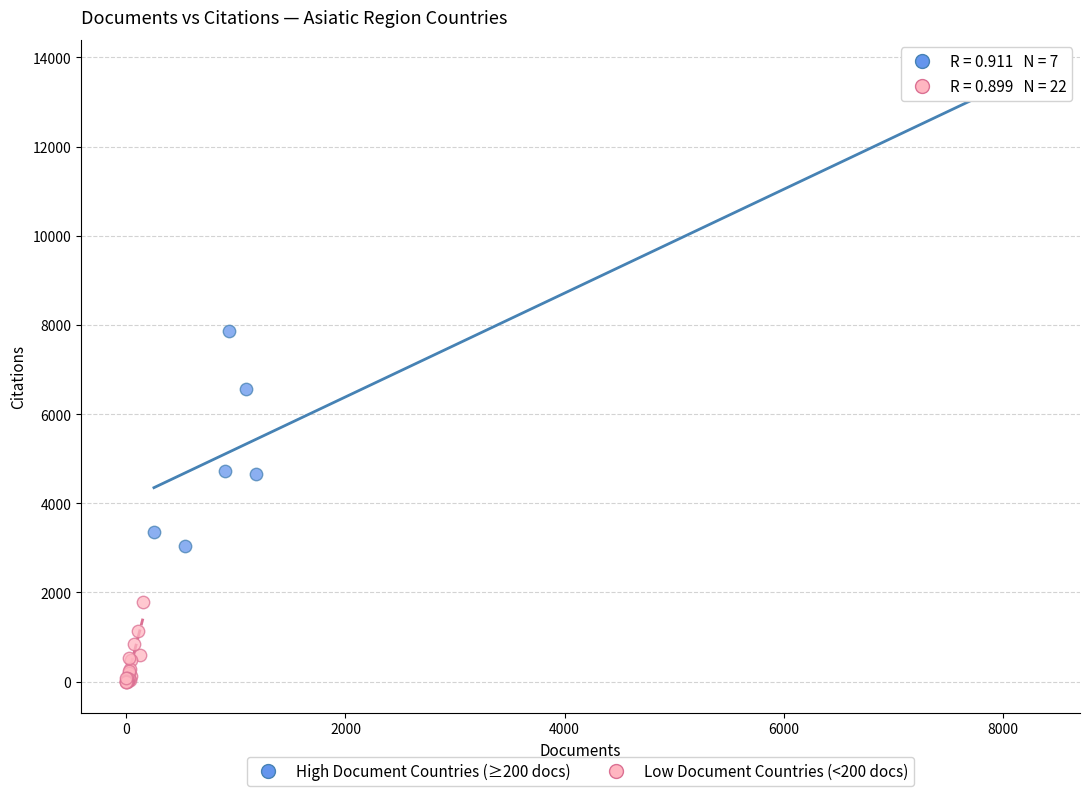

What are all the series names shown in the legend?

High Document Countries (≥200 docs), Low Document Countries (<200 docs)